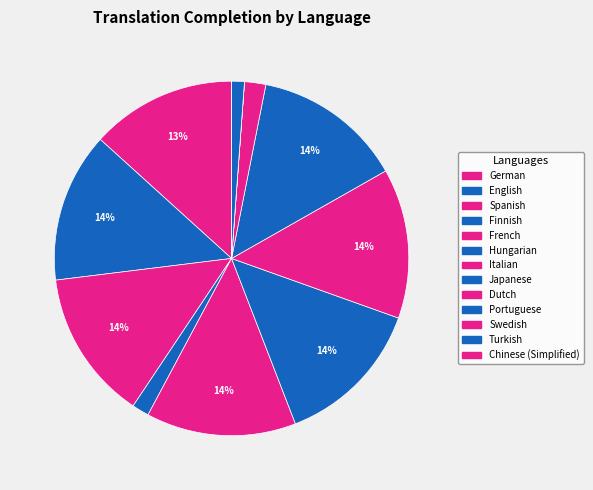

Count the number of slices in the pie.

13